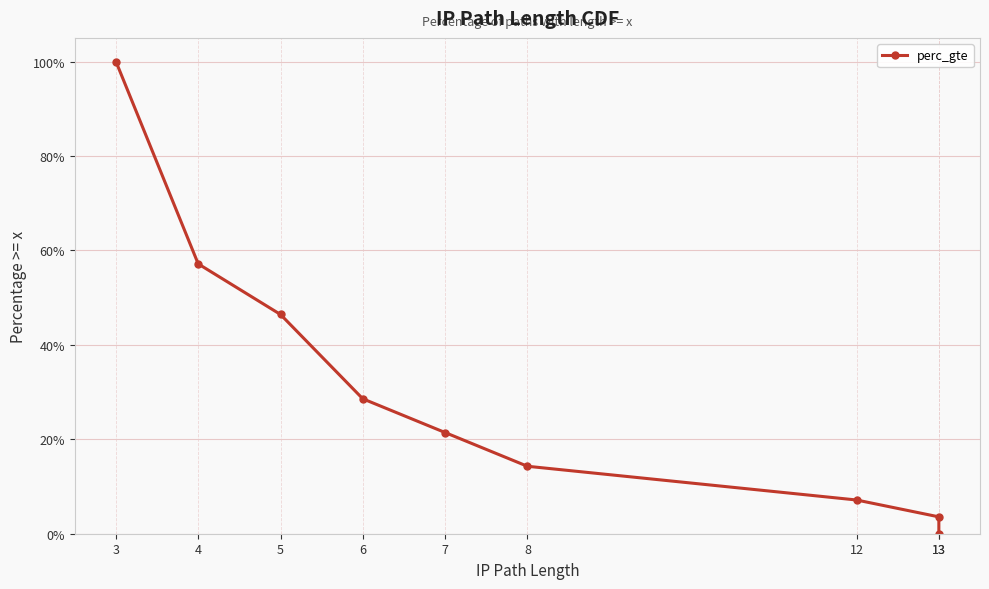

What is the average value?

0.3